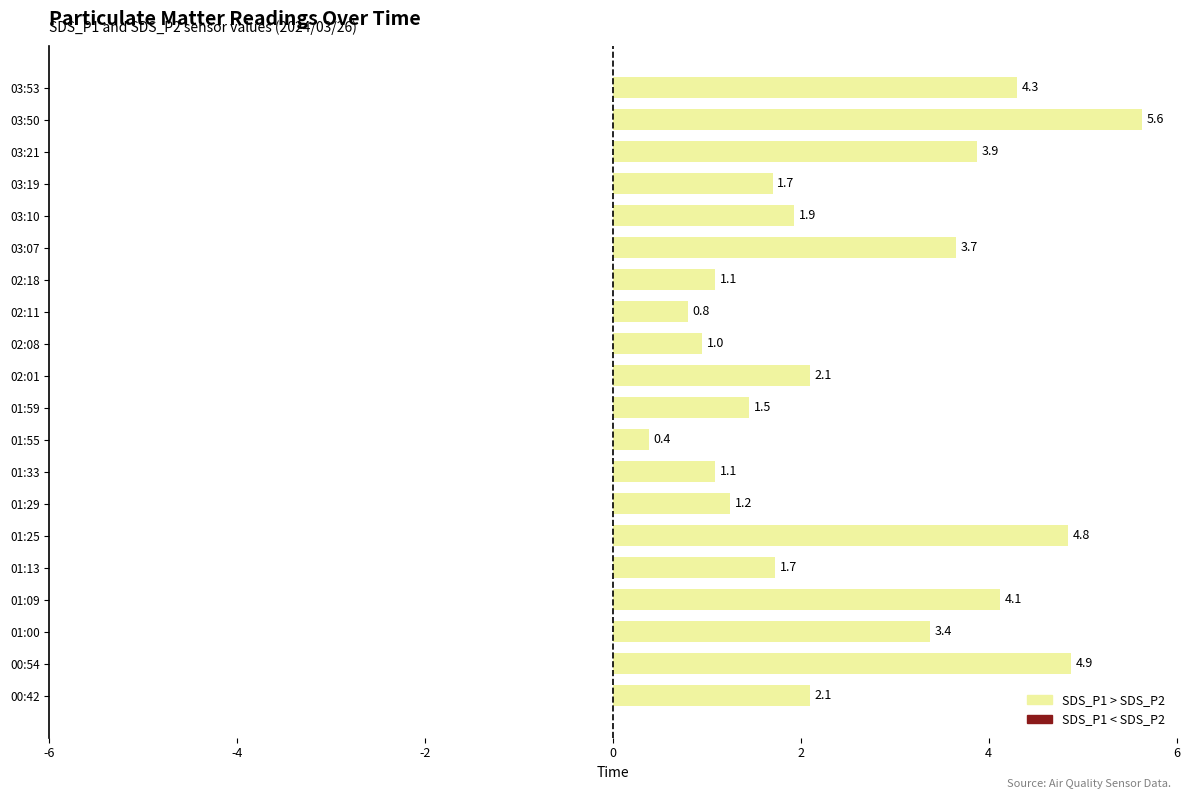

True or false: the data shows 0.4 at 01:55.

True